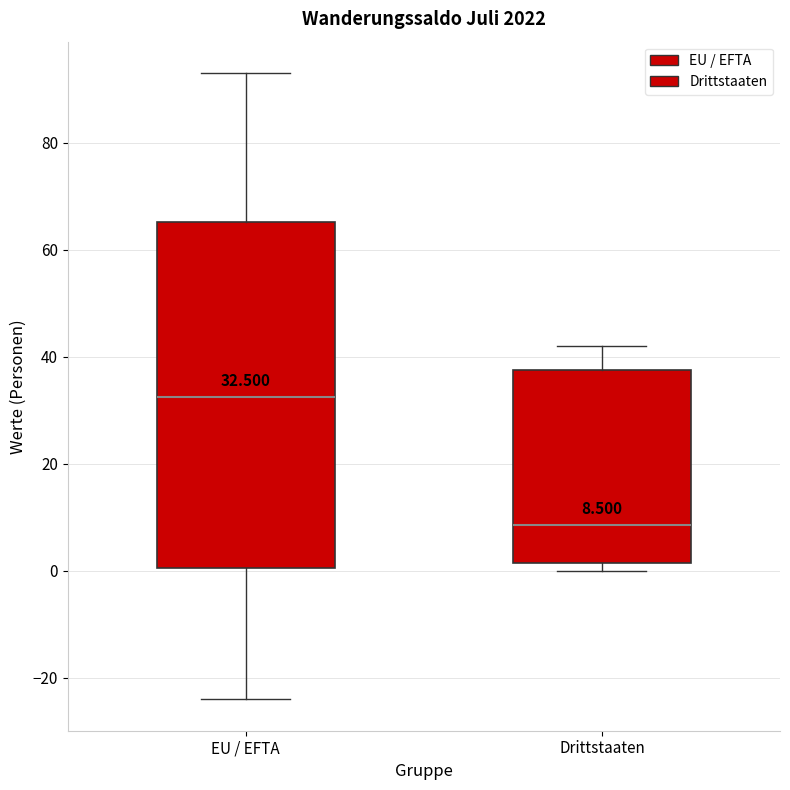

Comparing the boxes themselves (not the whiskers), which one is the tallest?

EU / EFTA